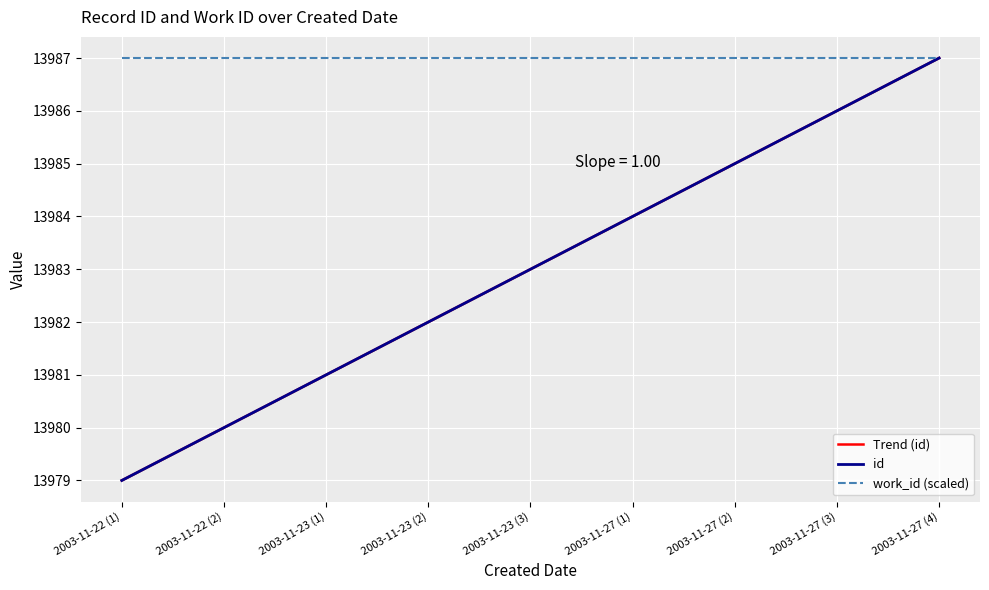

Which series has the largest range (max minus min)?

Trend (id)